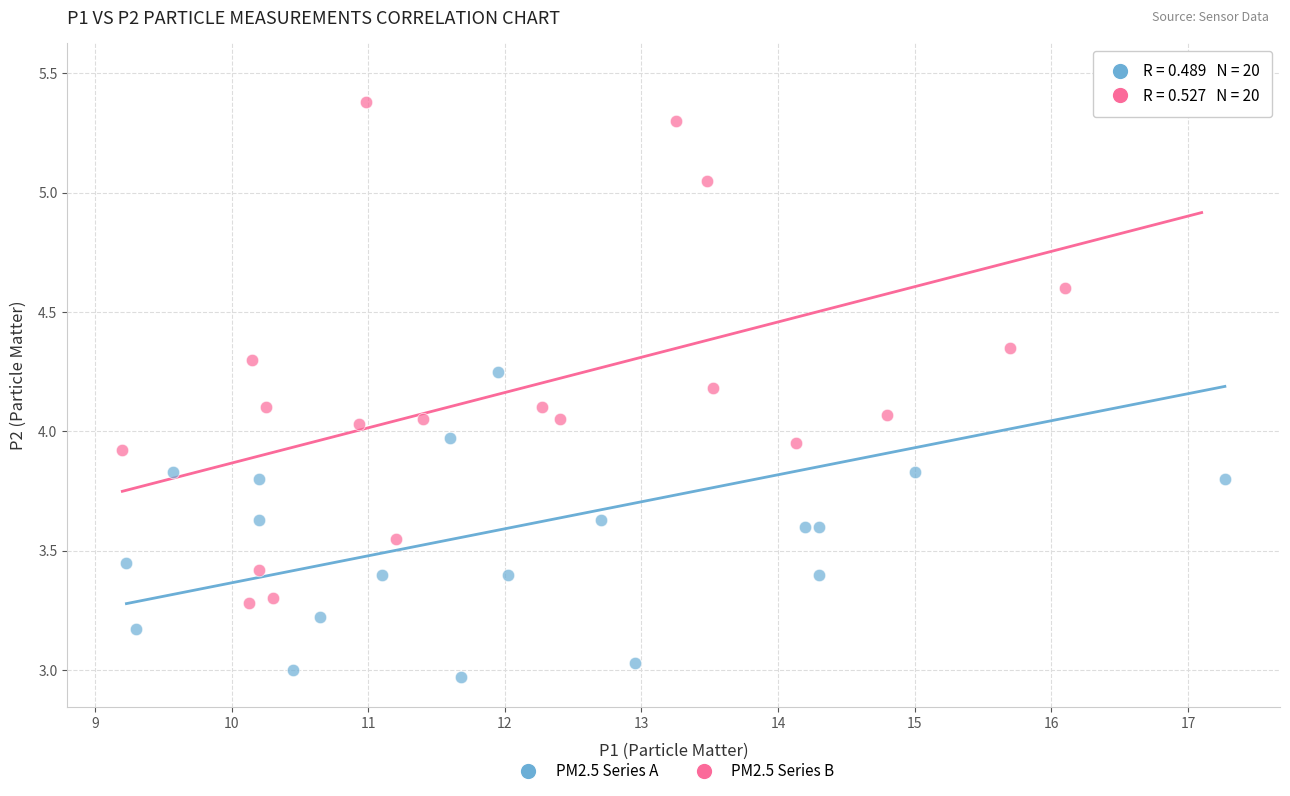

What are all the series names shown in the legend?

PM2.5 Series A, PM2.5 Series B